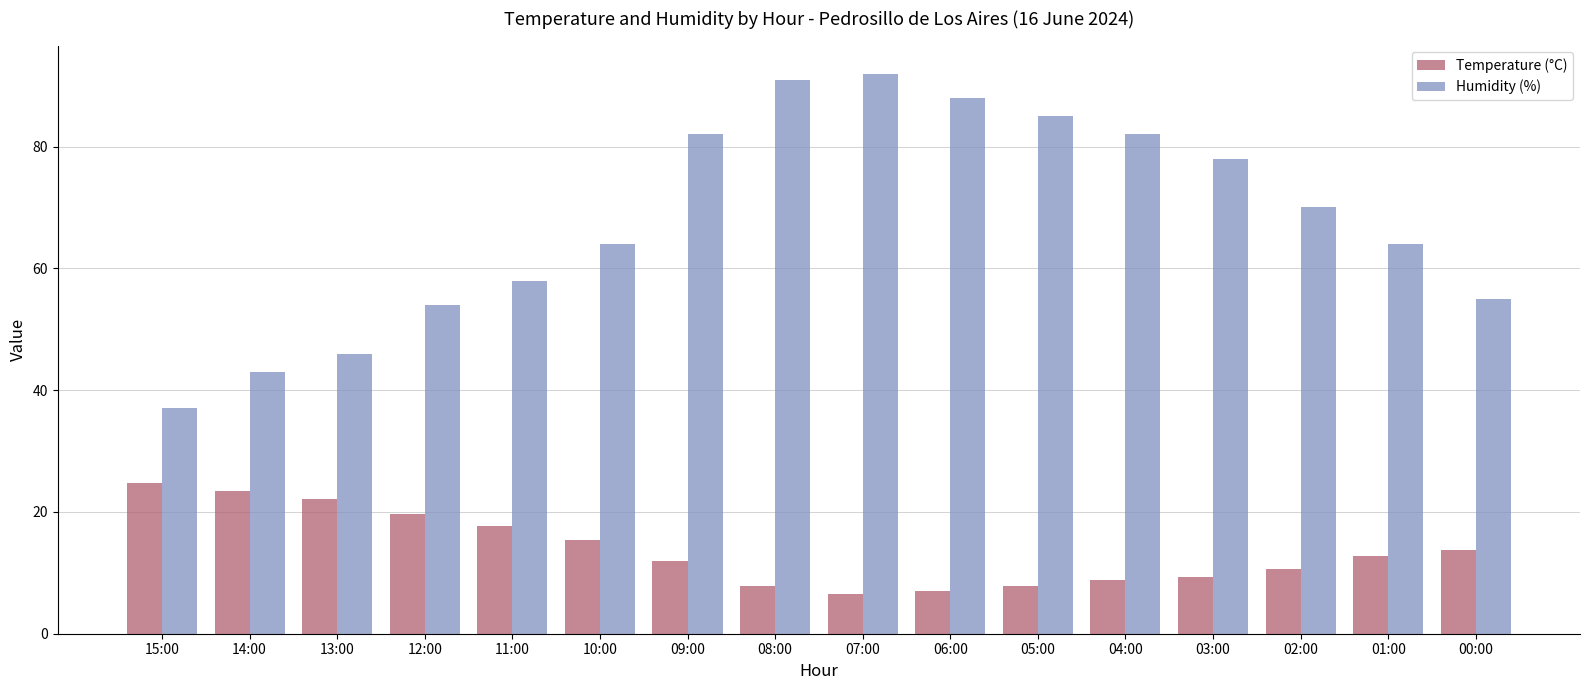

What position from the right is 06:00?

7